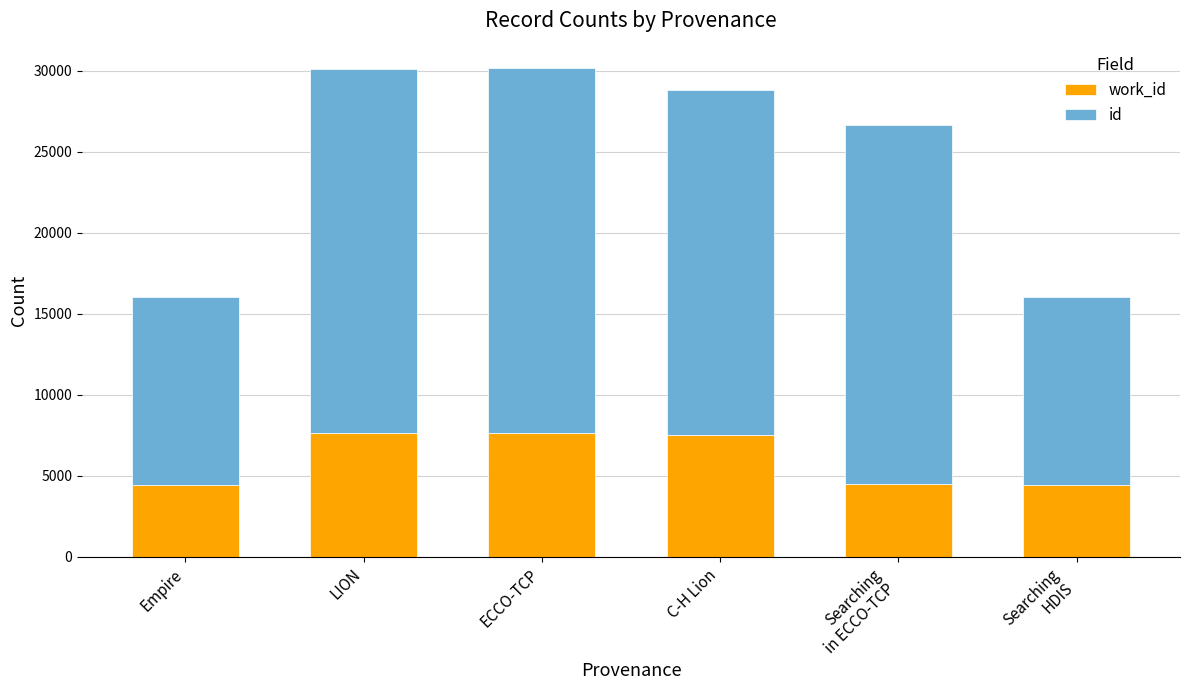

What is the total value across all series at C-H Lion?

28790